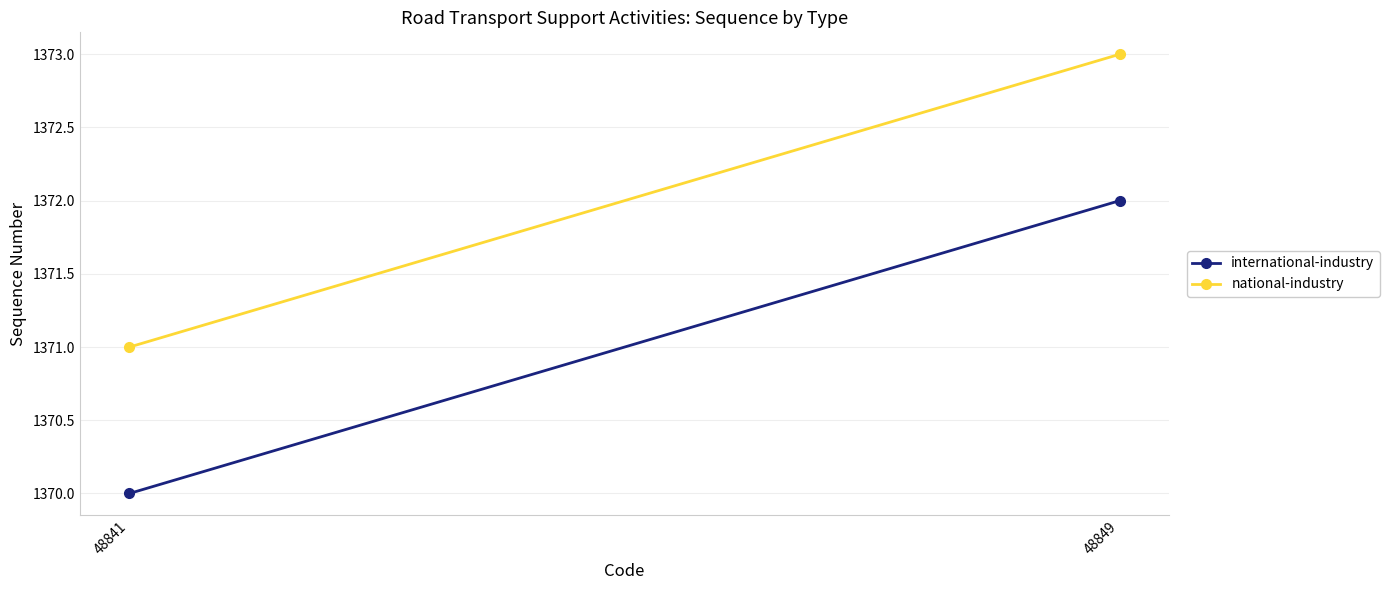

True or false: international-industry has a value of 1947 at 48841.

False